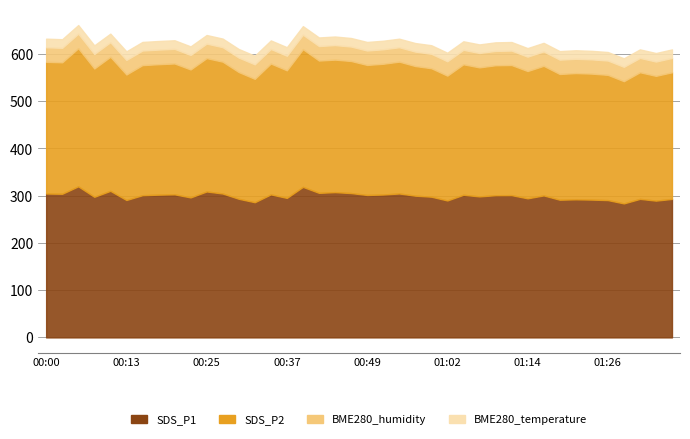

At which category is the sum across all series the highest?

00:05